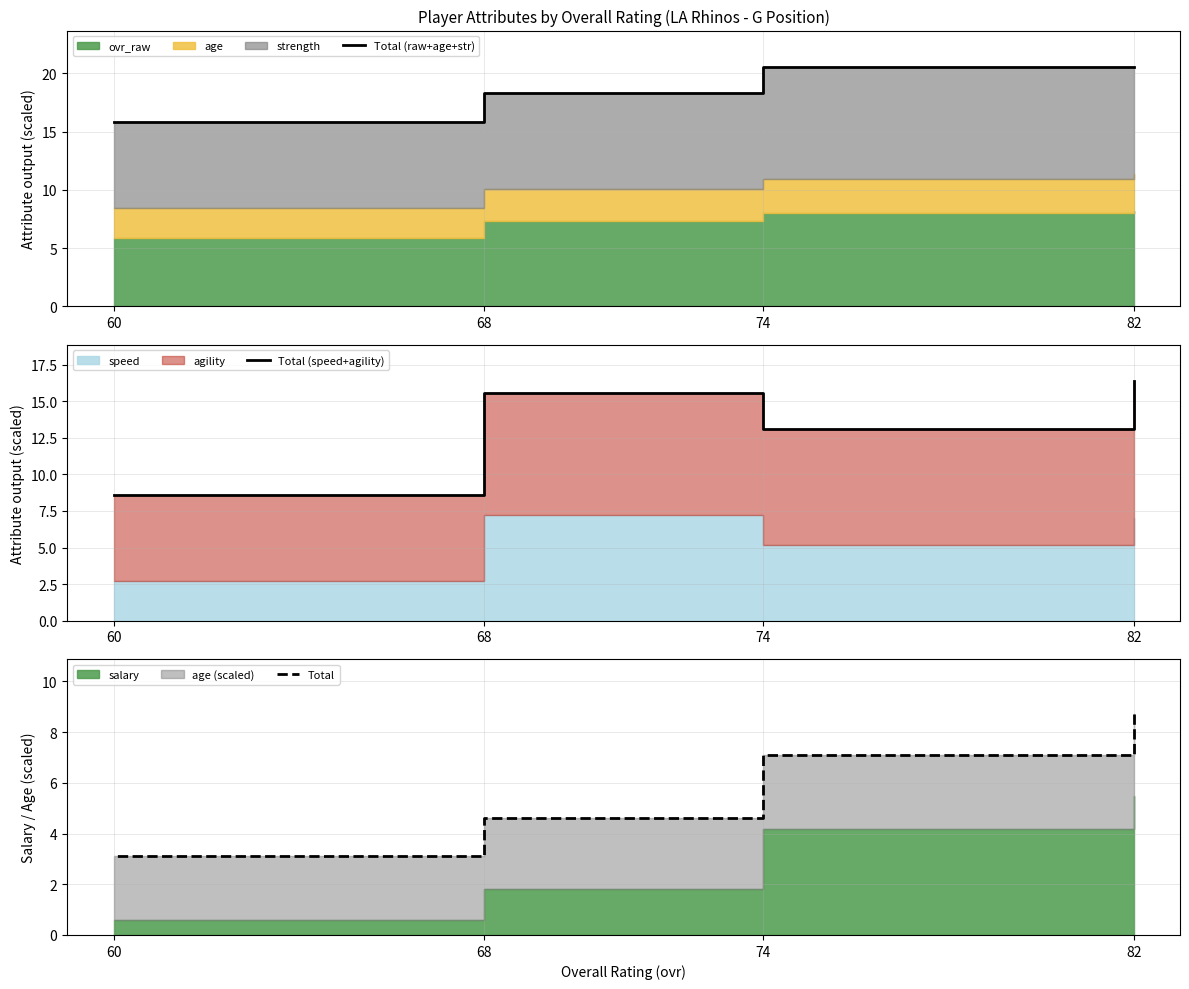

True or false: Total (raw+age+str) and Total intersect in this chart.

False